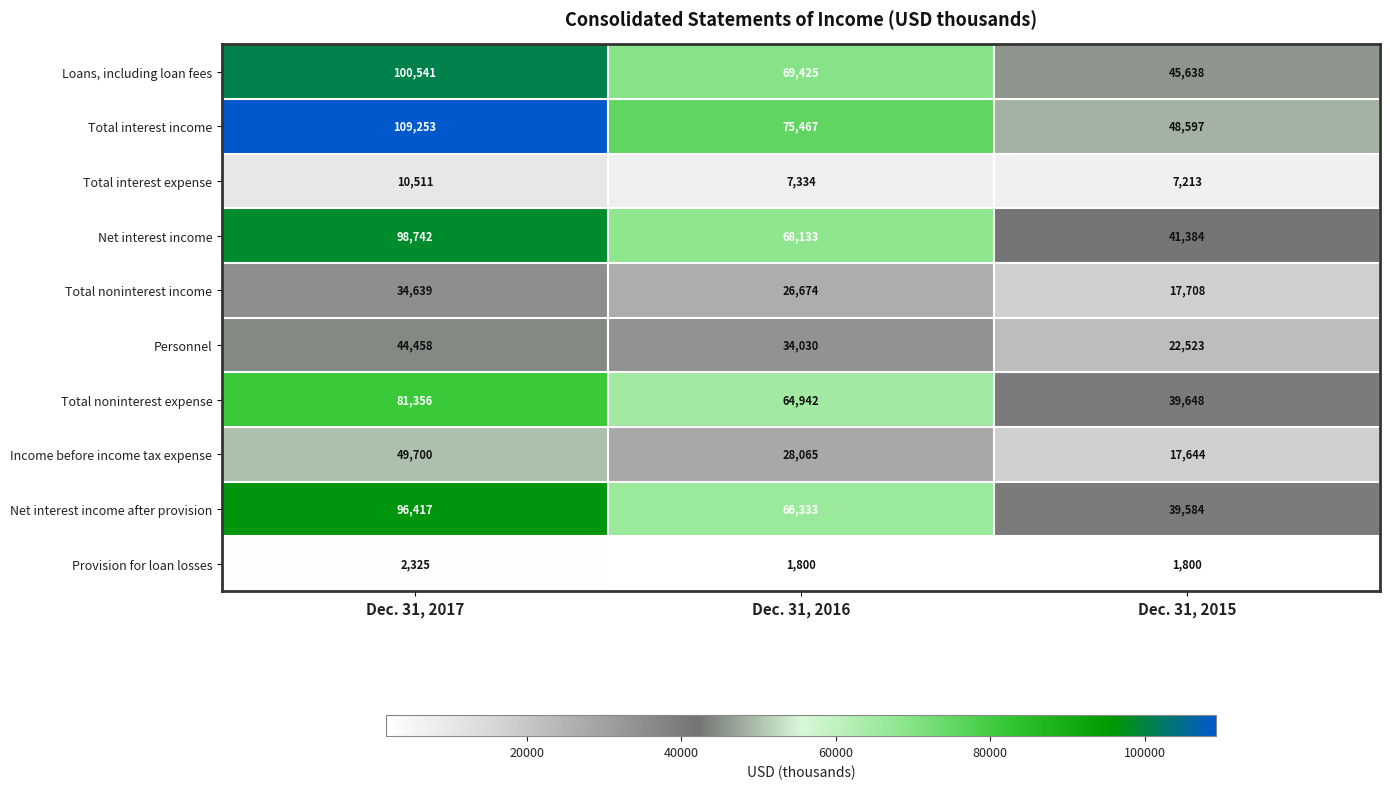

Rank the series at Dec. 31, 2015 from lowest to highest value.

Provision for loan losses, Total interest expense, Income before income tax expense, Total noninterest income, Personnel, Net interest income after provision, Total noninterest expense, Net interest income, Loans, including loan fees, Total interest income